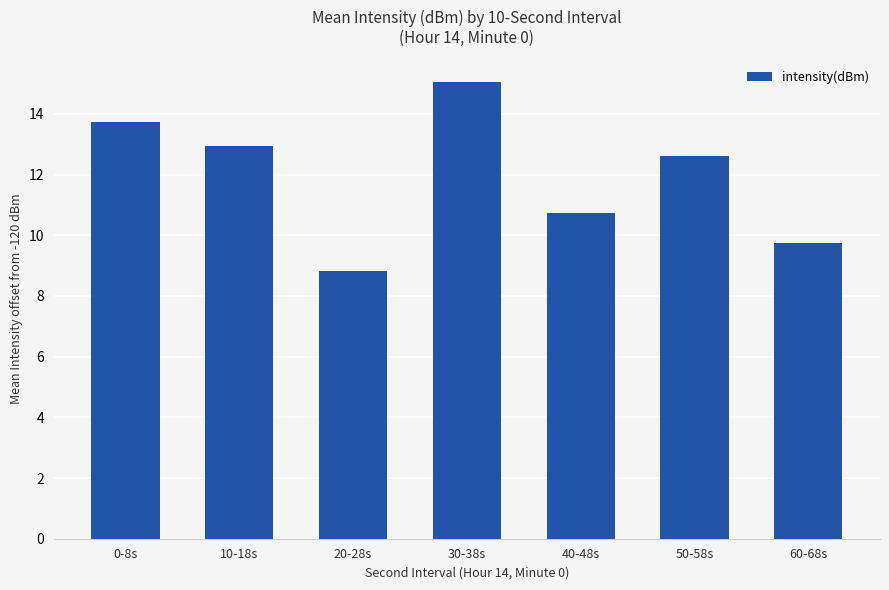

What is the label of the 3rd bar from the right?

40-48s